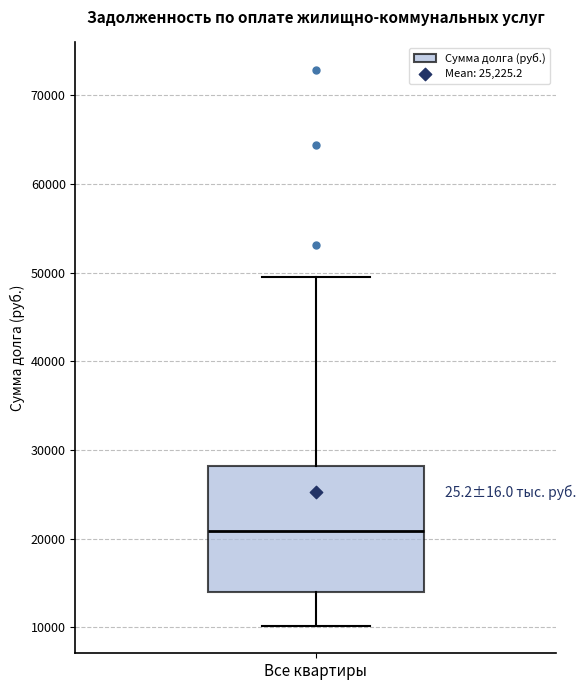

Transcribe this box plot: give where the median line is, the range the box spans, and where the two whiskers end, as read against the y-axis. The values are not printed on the chart, so give them approximately, as read against the axis.

median 21000, box 14000 to 28000, whiskers 10000 to 49000